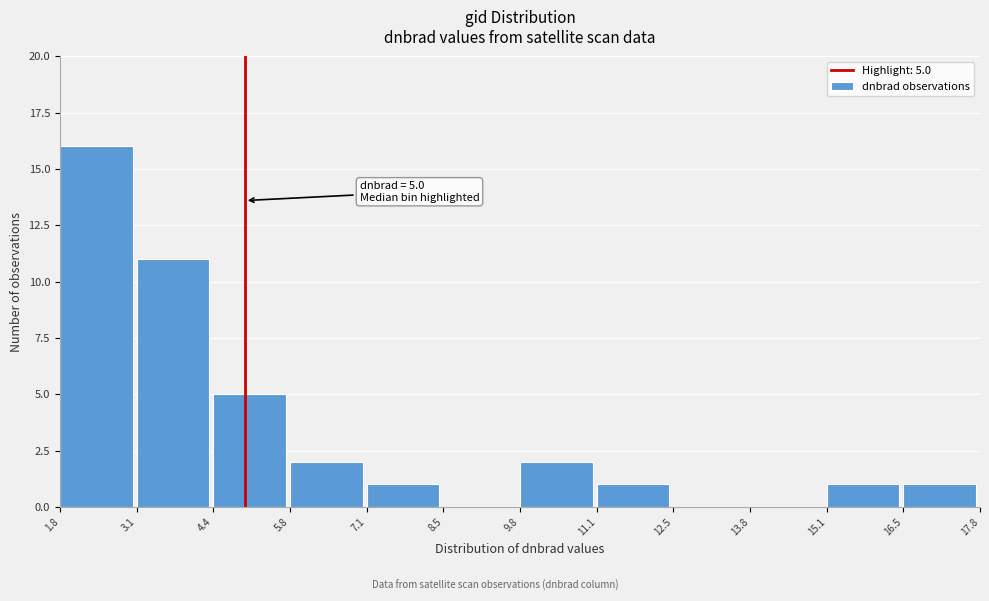

Which range on the x-axis has the tallest bar?

1.8 to 3.1